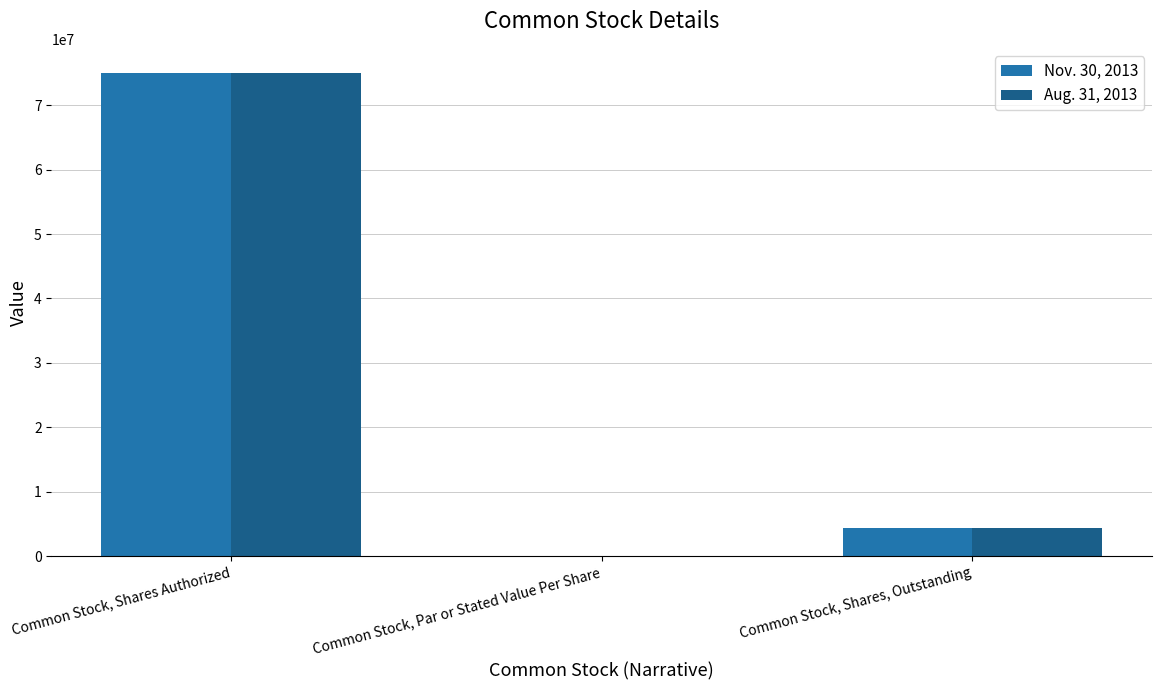

The value of Aug. 31, 2013 at Common Stock, Shares Authorized is 50813904.2. True or false?

False